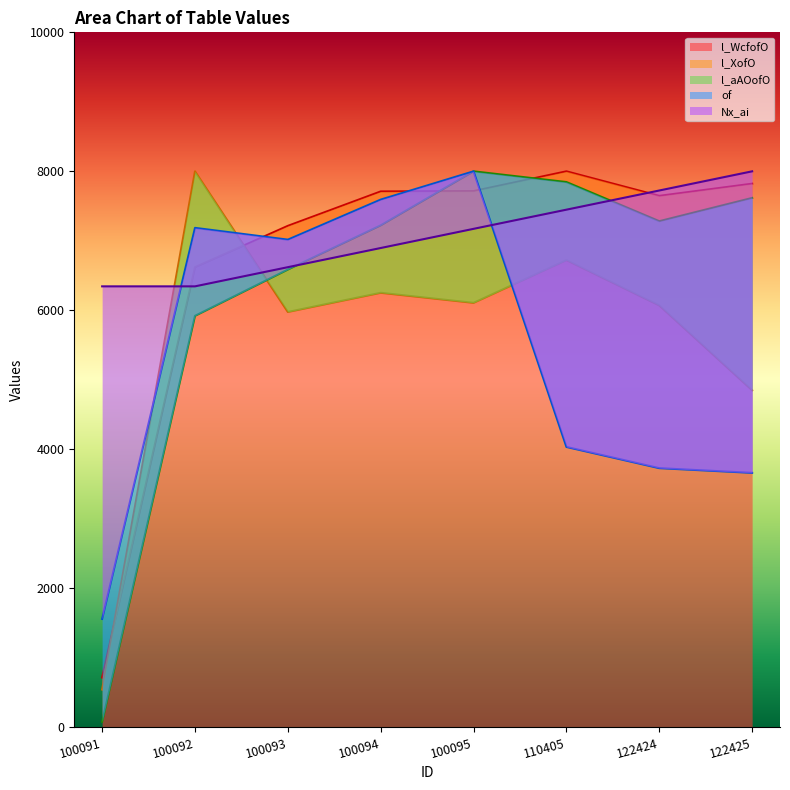

At which category does of reach its first local valley?

100093